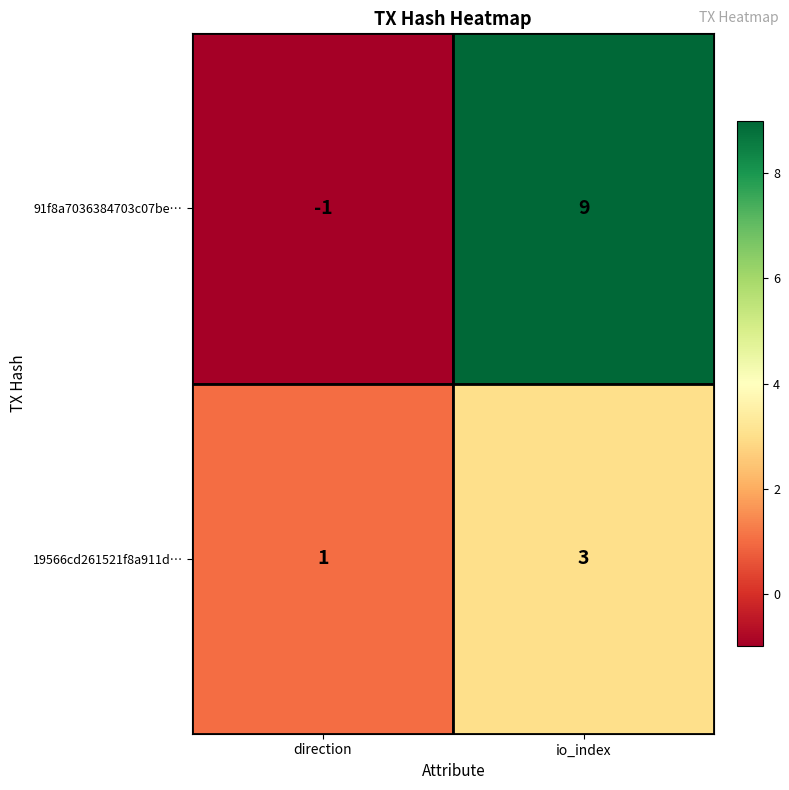

What is the sum of all 91f8a7036384703c07be… values?

8